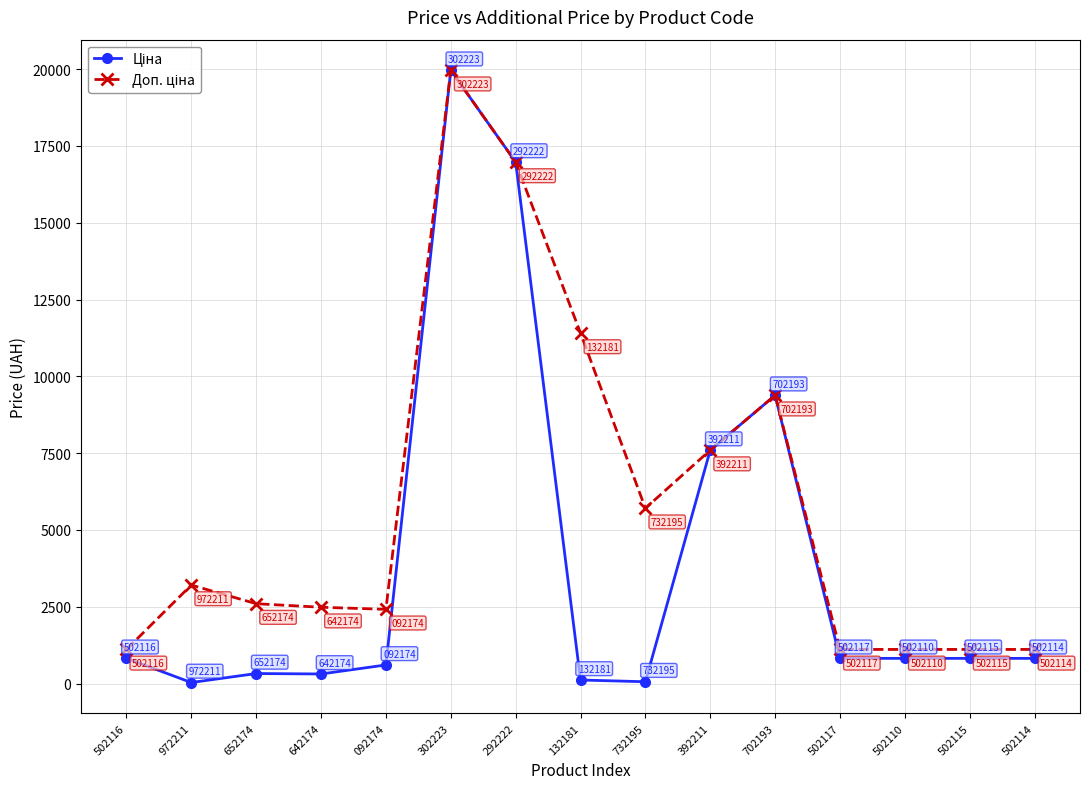

What is the label of the 4th point from the left?

642174